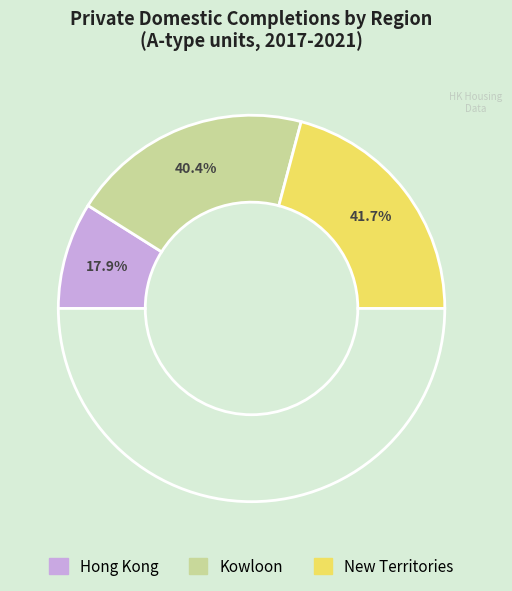

True or false: 2019 accounts for 21% of the total.

False